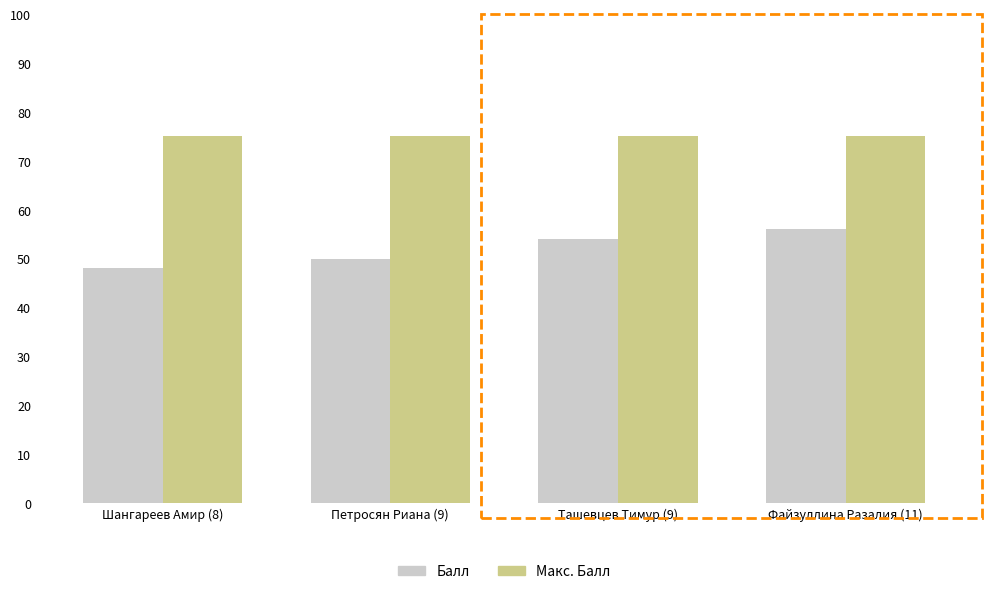

Reading left to right, list all the values displayed in this chart.

Балл: 48	50	54	56
Макс. Балл: 75	75	75	75